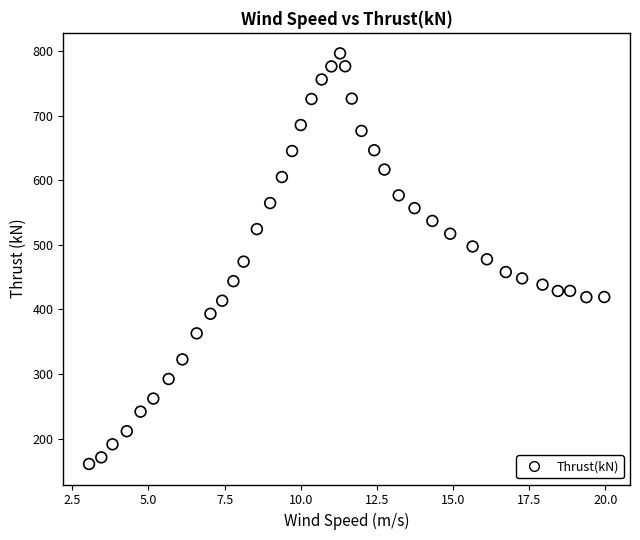

What is the range of X values (max minus min)?

16.9